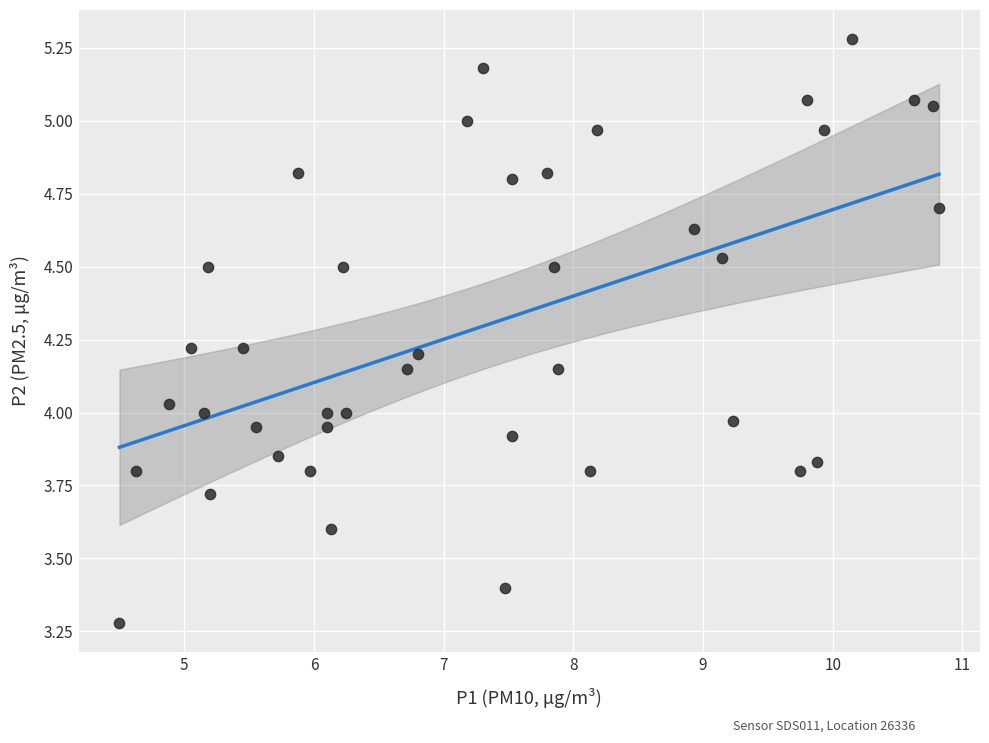

What is the range of X values (max minus min)?

6.3